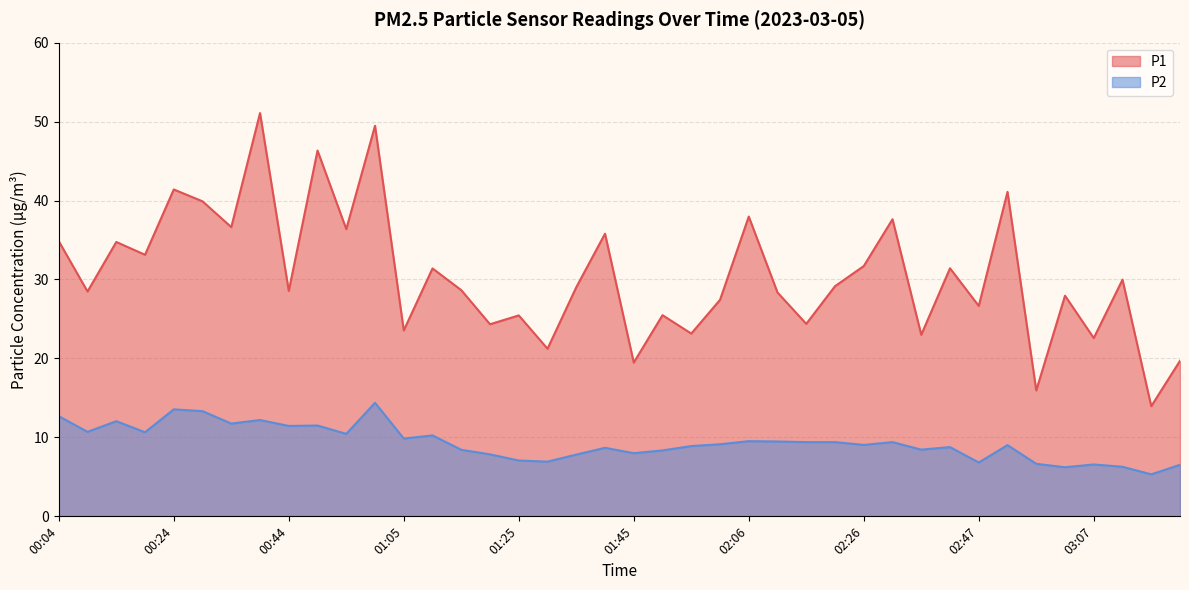

What is the smallest value displayed?

5.3